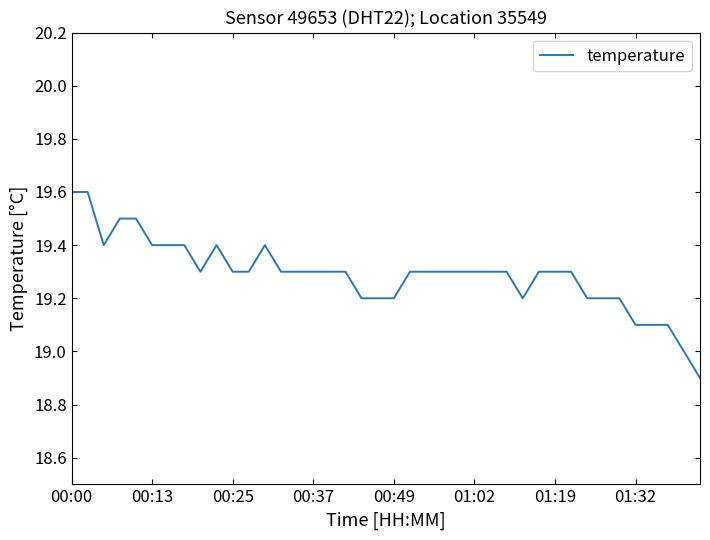

What is the sum of all values?

771.6